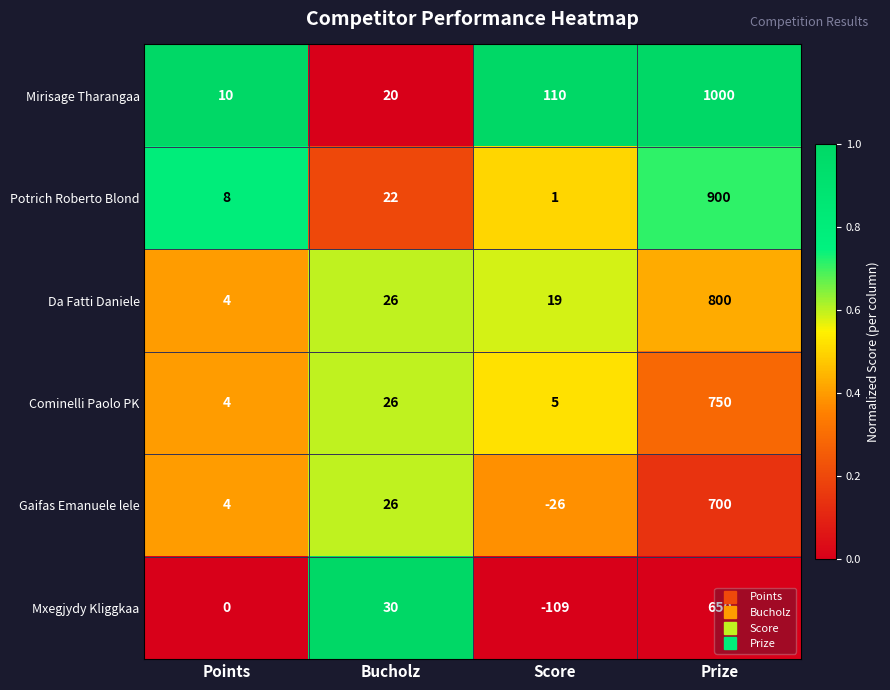

At how many categories does at least one series exceed 0?

4